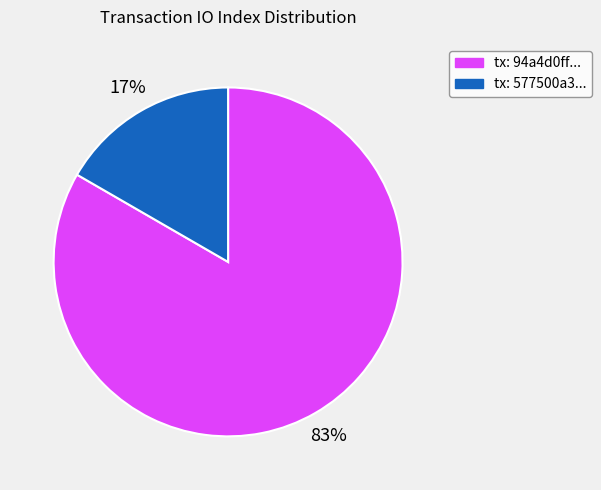

To the nearest percent, what is the average slice percentage?

50%